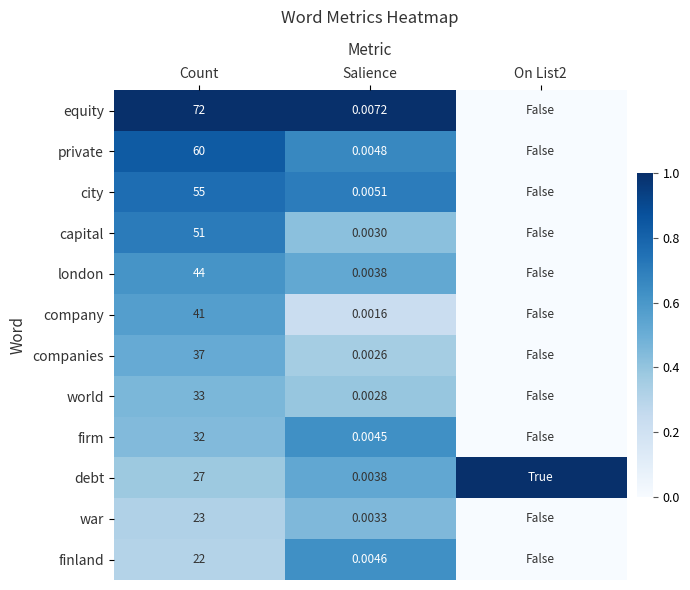

Between Count and Salience, which series saw the biggest shift?

equity